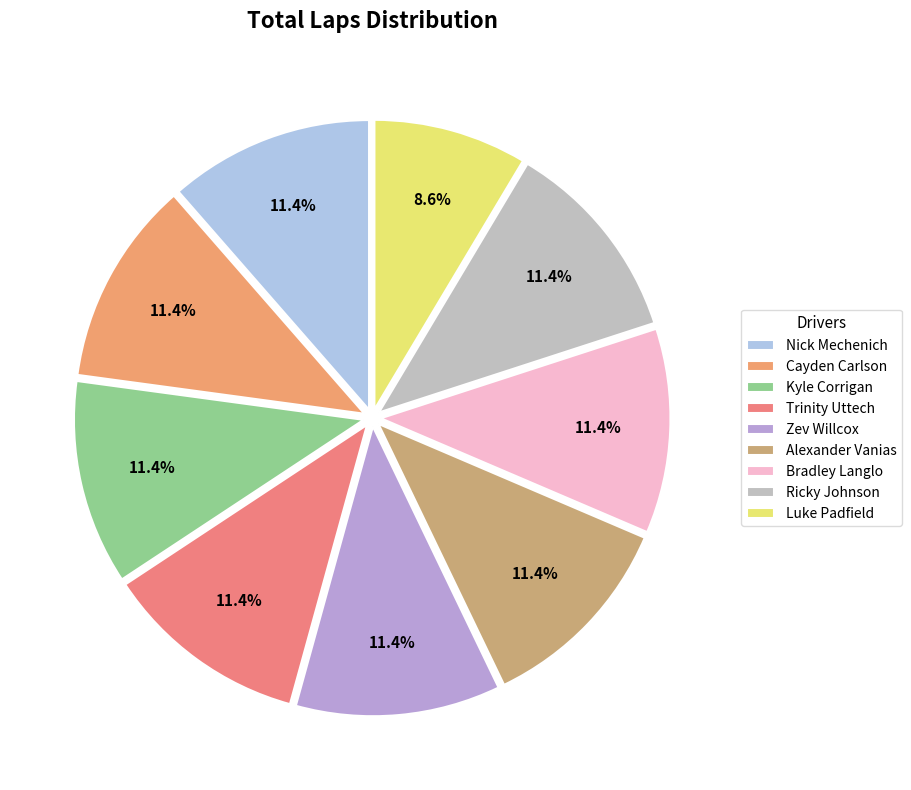

How many segments does this pie chart have?

9